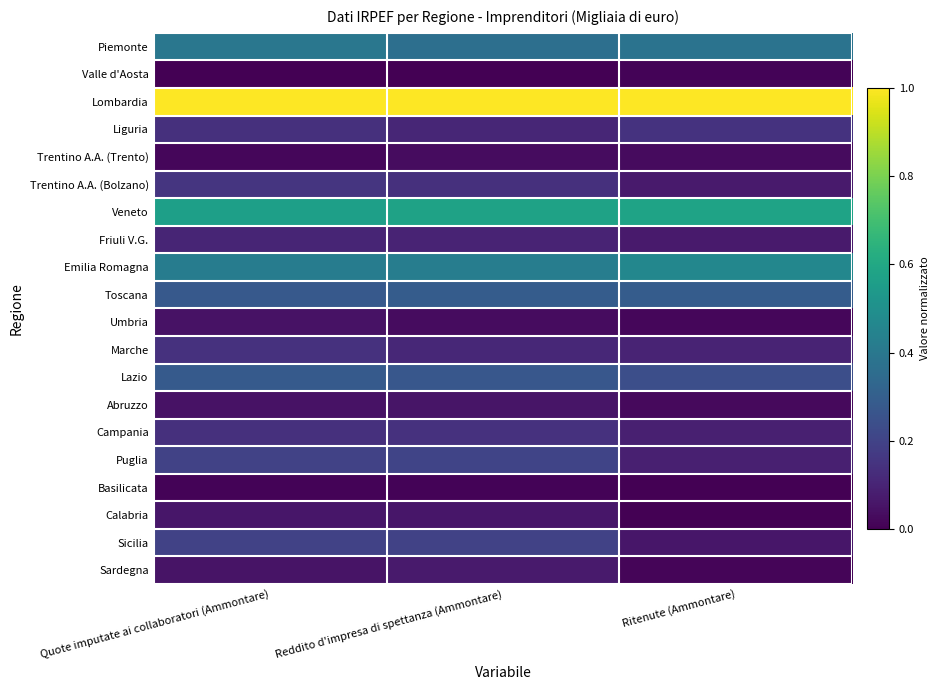

Reading right to left, what are all the values shown in this chart?

Piemonte: Ritenute (Ammontare)=0.4	Reddito d'impresa di spettanza (Ammontare)=0.4	Quote imputate ai collaboratori (Ammontare)=0.4
Valle d'Aosta: Ritenute (Ammontare)=0.0	Reddito d'impresa di spettanza (Ammontare)=0.0	Quote imputate ai collaboratori (Ammontare)=0.0
Lombardia: Ritenute (Ammontare)=1.0	Reddito d'impresa di spettanza (Ammontare)=1.0	Quote imputate ai collaboratori (Ammontare)=1.0
Liguria: Ritenute (Ammontare)=0.1	Reddito d'impresa di spettanza (Ammontare)=0.1	Quote imputate ai collaboratori (Ammontare)=0.1
Trentino A.A. (Trento): Ritenute (Ammontare)=0.0	Reddito d'impresa di spettanza (Ammontare)=0.0	Quote imputate ai collaboratori (Ammontare)=0.0
Trentino A.A. (Bolzano): Ritenute (Ammontare)=0.1	Reddito d'impresa di spettanza (Ammontare)=0.1	Quote imputate ai collaboratori (Ammontare)=0.2
Veneto: Ritenute (Ammontare)=0.6	Reddito d'impresa di spettanza (Ammontare)=0.6	Quote imputate ai collaboratori (Ammontare)=0.6
Friuli V.G.: Ritenute (Ammontare)=0.1	Reddito d'impresa di spettanza (Ammontare)=0.1	Quote imputate ai collaboratori (Ammontare)=0.1
Emilia Romagna: Ritenute (Ammontare)=0.5	Reddito d'impresa di spettanza (Ammontare)=0.4	Quote imputate ai collaboratori (Ammontare)=0.4
Toscana: Ritenute (Ammontare)=0.3	Reddito d'impresa di spettanza (Ammontare)=0.3	Quote imputate ai collaboratori (Ammontare)=0.3
Umbria: Ritenute (Ammontare)=0.0	Reddito d'impresa di spettanza (Ammontare)=0.0	Quote imputate ai collaboratori (Ammontare)=0.0
Marche: Ritenute (Ammontare)=0.1	Reddito d'impresa di spettanza (Ammontare)=0.1	Quote imputate ai collaboratori (Ammontare)=0.1
Lazio: Ritenute (Ammontare)=0.2	Reddito d'impresa di spettanza (Ammontare)=0.3	Quote imputate ai collaboratori (Ammontare)=0.3
Abruzzo: Ritenute (Ammontare)=0.0	Reddito d'impresa di spettanza (Ammontare)=0.1	Quote imputate ai collaboratori (Ammontare)=0.1
Campania: Ritenute (Ammontare)=0.1	Reddito d'impresa di spettanza (Ammontare)=0.1	Quote imputate ai collaboratori (Ammontare)=0.1
Puglia: Ritenute (Ammontare)=0.1	Reddito d'impresa di spettanza (Ammontare)=0.2	Quote imputate ai collaboratori (Ammontare)=0.2
Basilicata: Ritenute (Ammontare)=0.0	Reddito d'impresa di spettanza (Ammontare)=0.0	Quote imputate ai collaboratori (Ammontare)=0.0
Calabria: Ritenute (Ammontare)=0.0	Reddito d'impresa di spettanza (Ammontare)=0.1	Quote imputate ai collaboratori (Ammontare)=0.1
Sicilia: Ritenute (Ammontare)=0.1	Reddito d'impresa di spettanza (Ammontare)=0.2	Quote imputate ai collaboratori (Ammontare)=0.2
Sardegna: Ritenute (Ammontare)=0.0	Reddito d'impresa di spettanza (Ammontare)=0.1	Quote imputate ai collaboratori (Ammontare)=0.1